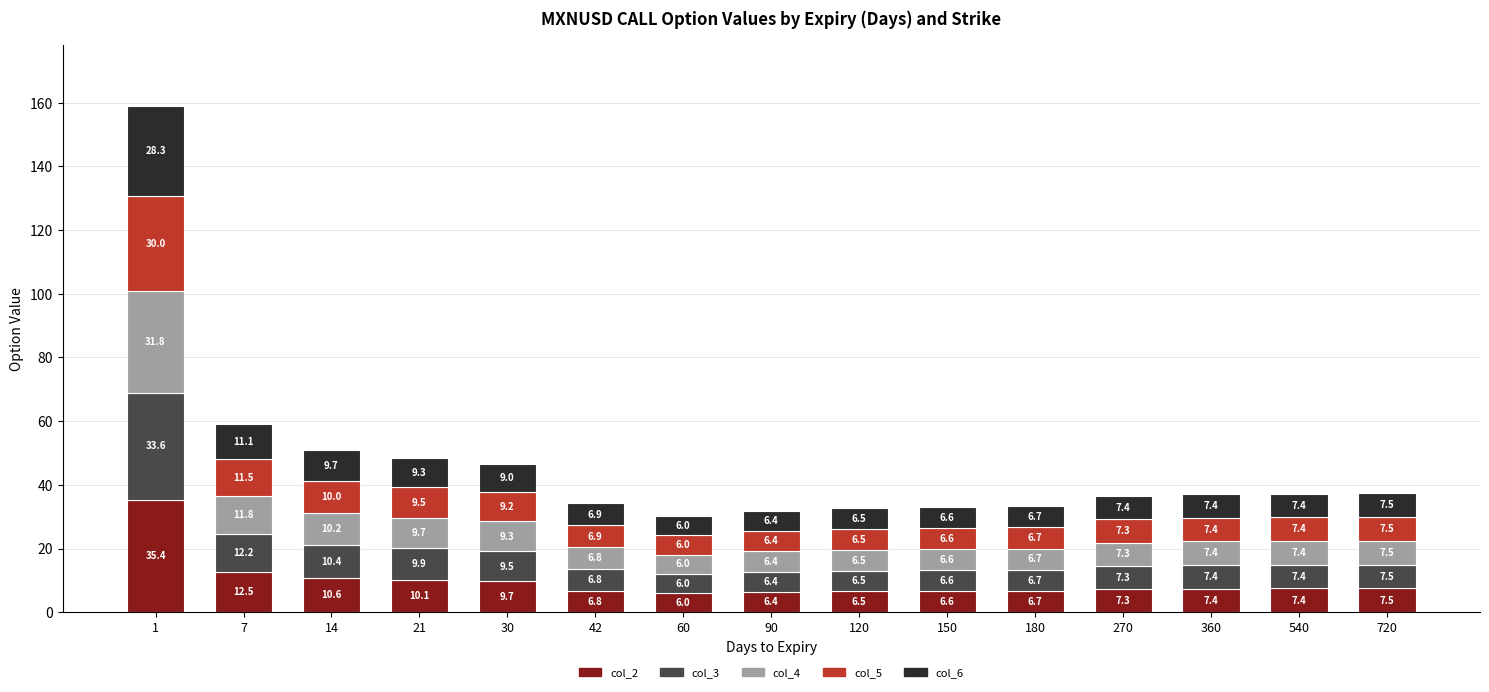

What is the lowest value of the col_2 series?

6.0